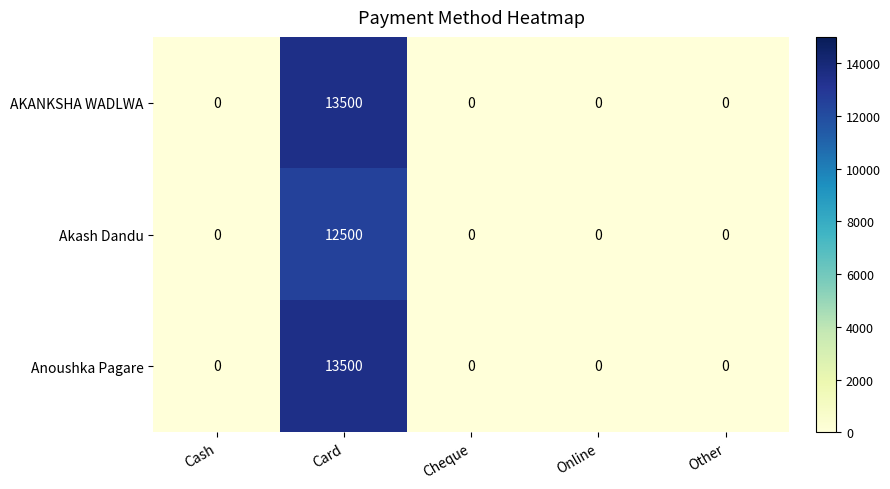

Reading right to left, what are all the values shown in this chart?

AKANKSHA WADLWA: Other=0	Online=0	Cheque=0	Card=13500	Cash=0
Akash Dandu: Other=0	Online=0	Cheque=0	Card=12500	Cash=0
Anoushka Pagare: Other=0	Online=0	Cheque=0	Card=13500	Cash=0